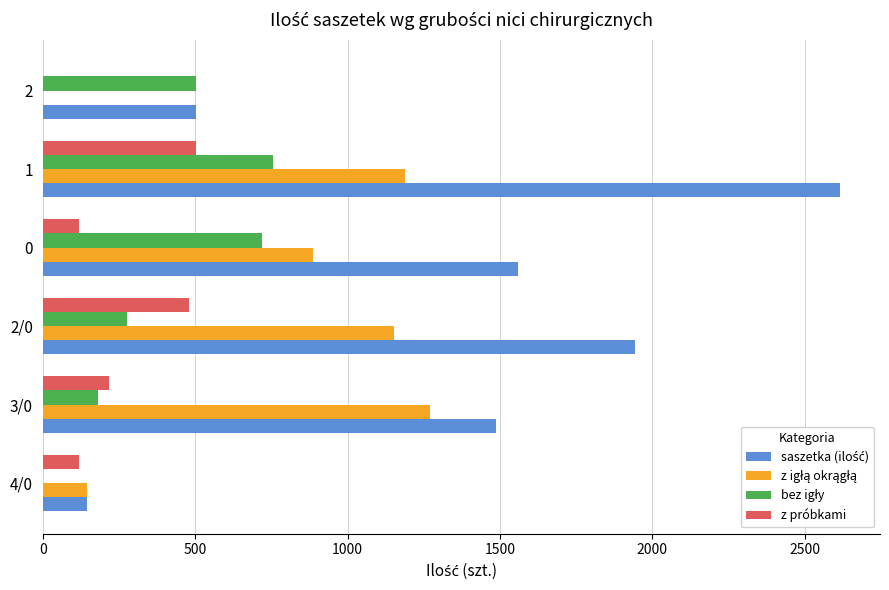

What is the sum of all z próbkami values?

1440